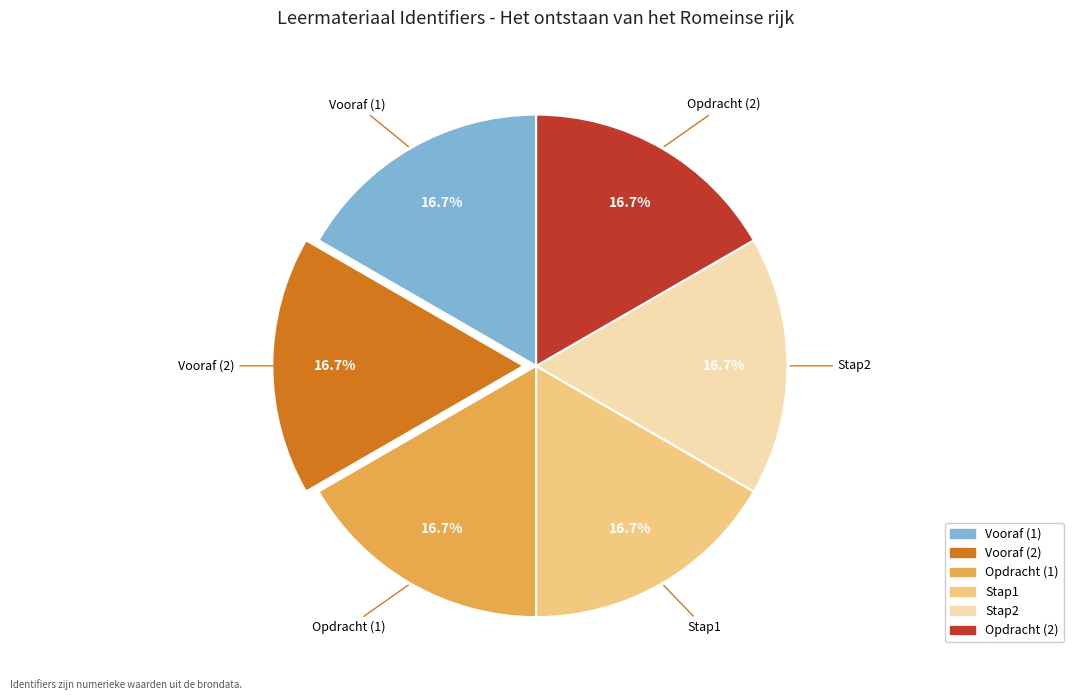

Is there a majority slice in this chart?

No